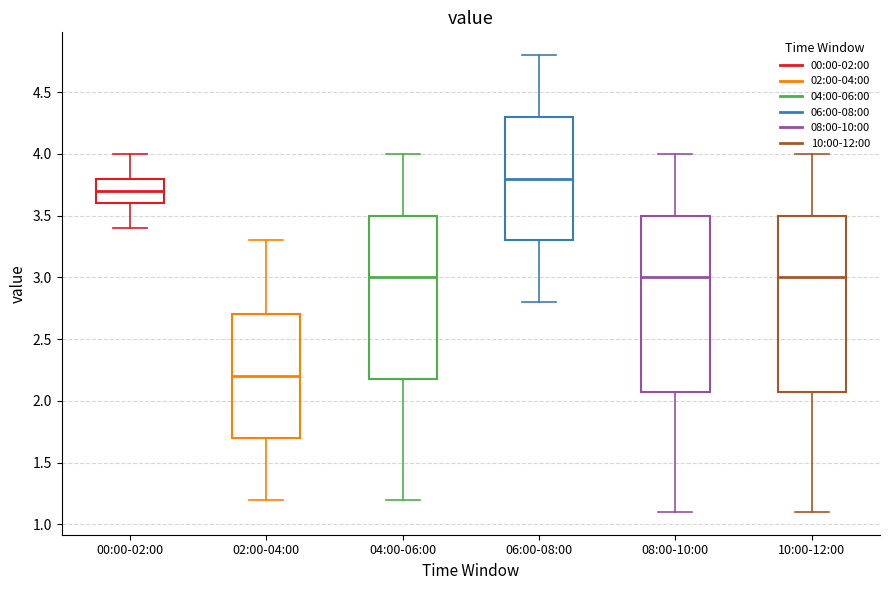

Where does the median line of the box for 10:00-12:00 sit on the y-axis? The values are not printed on the chart, so give them approximately, as read against the axis.

3.0